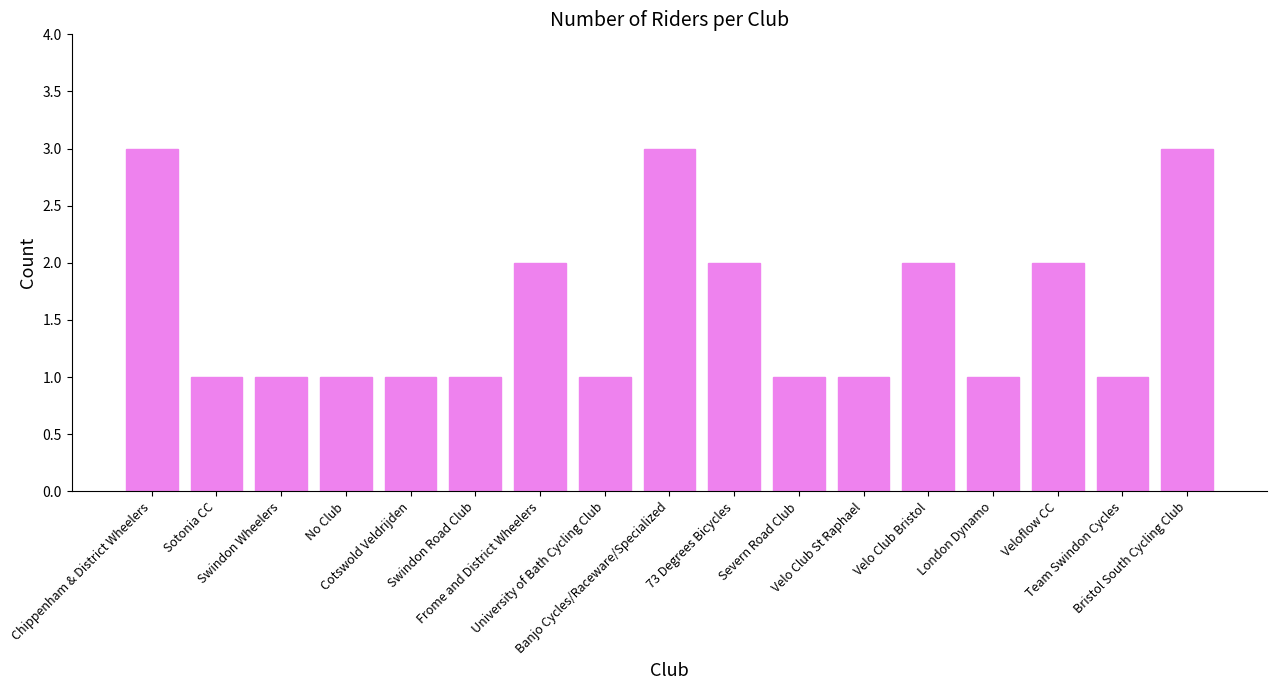

What is the label of the 5th bar from the right?

Velo Club Bristol